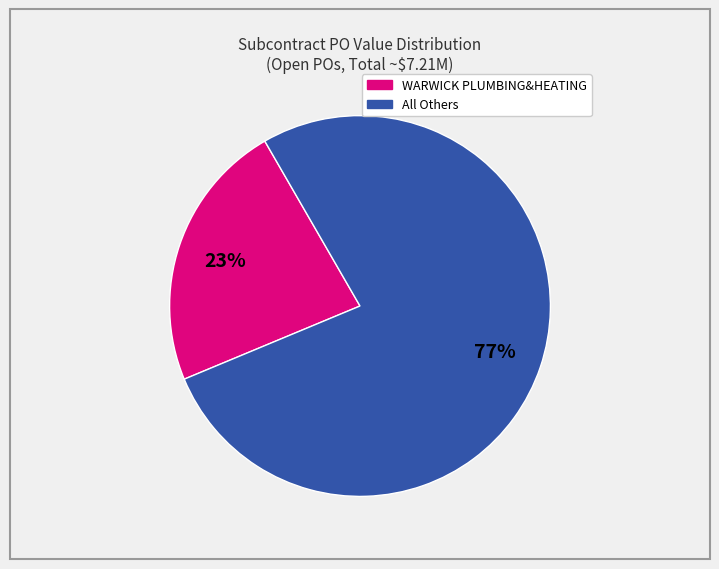

Is there a majority slice in this chart?

Yes